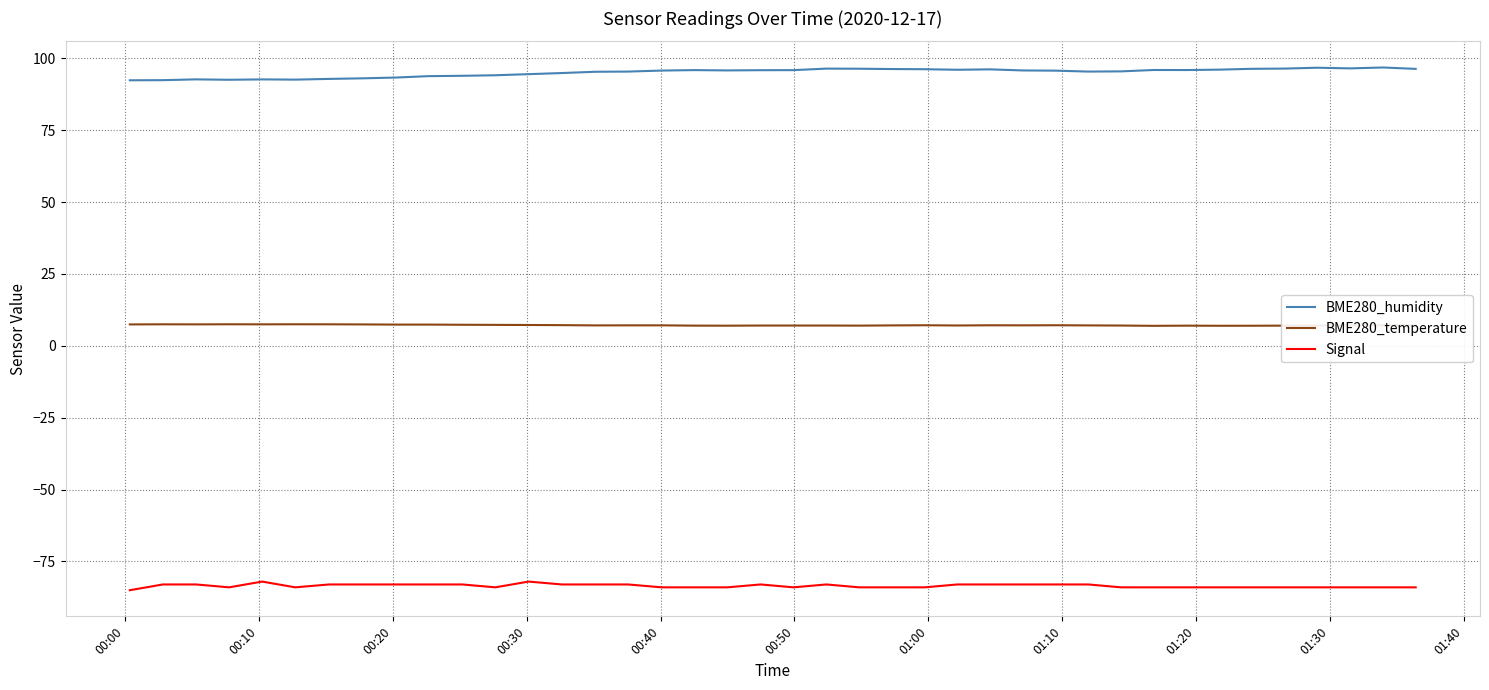

True or false: Signal and BME280_humidity cross at least once.

False